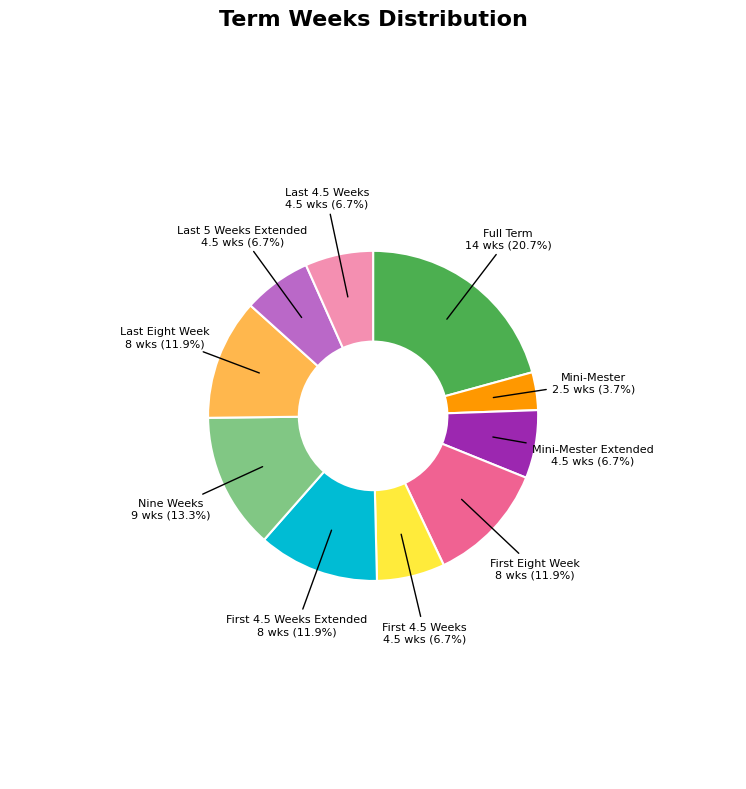

Is there any slice that represents more than half of the pie?

No